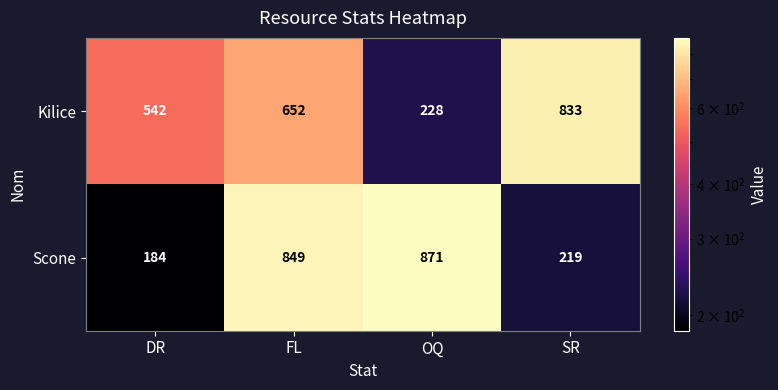

Where is Scone nearest to the value 527?

SR